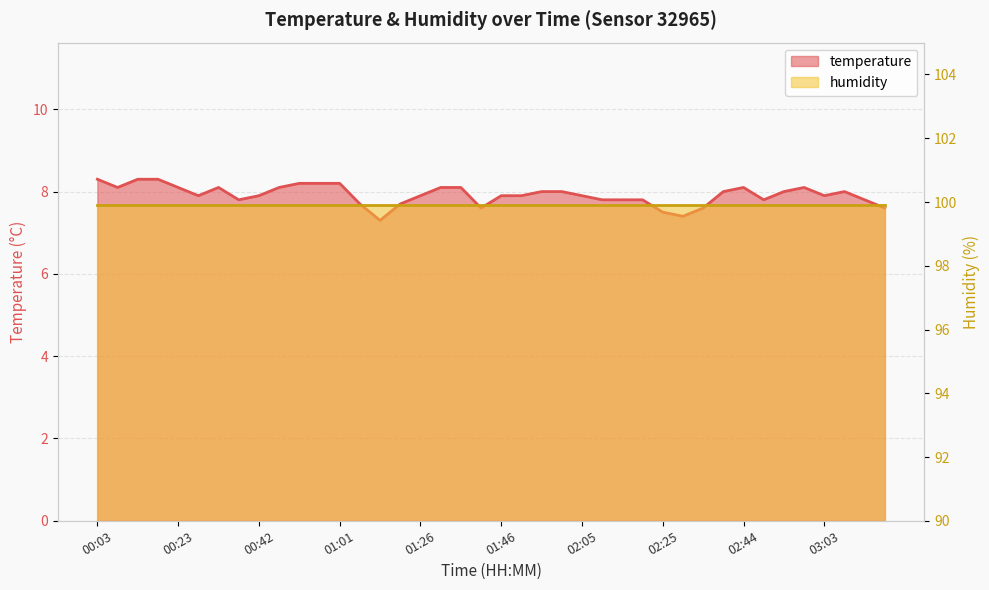

What is the difference between the maximum and minimum values?

1.0